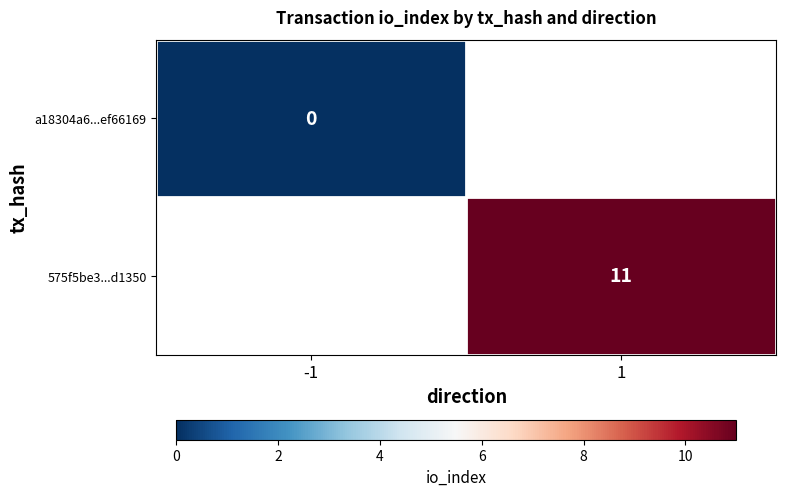

The value of 575f5be3...d1350 at 1 is 11. True or false?

True